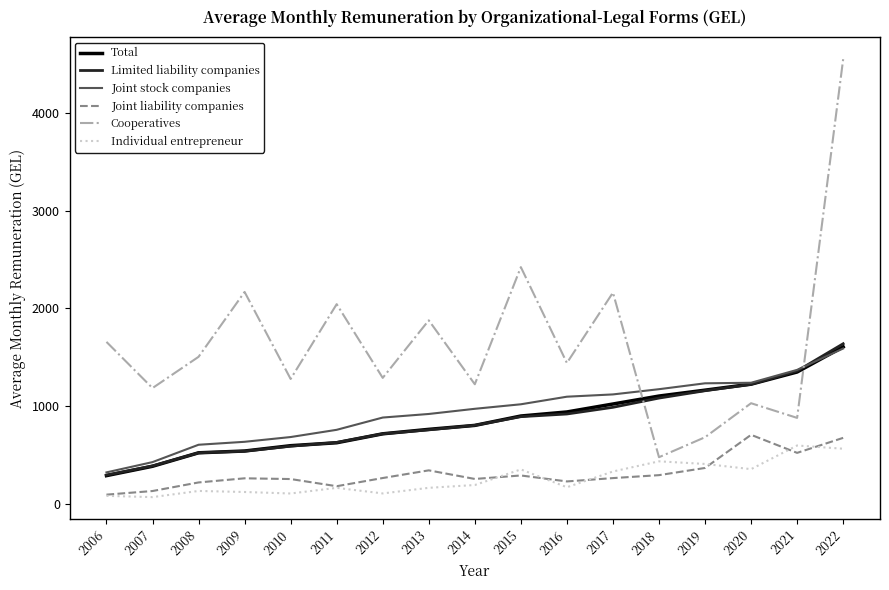

At which label does Total reach its peak?

2022